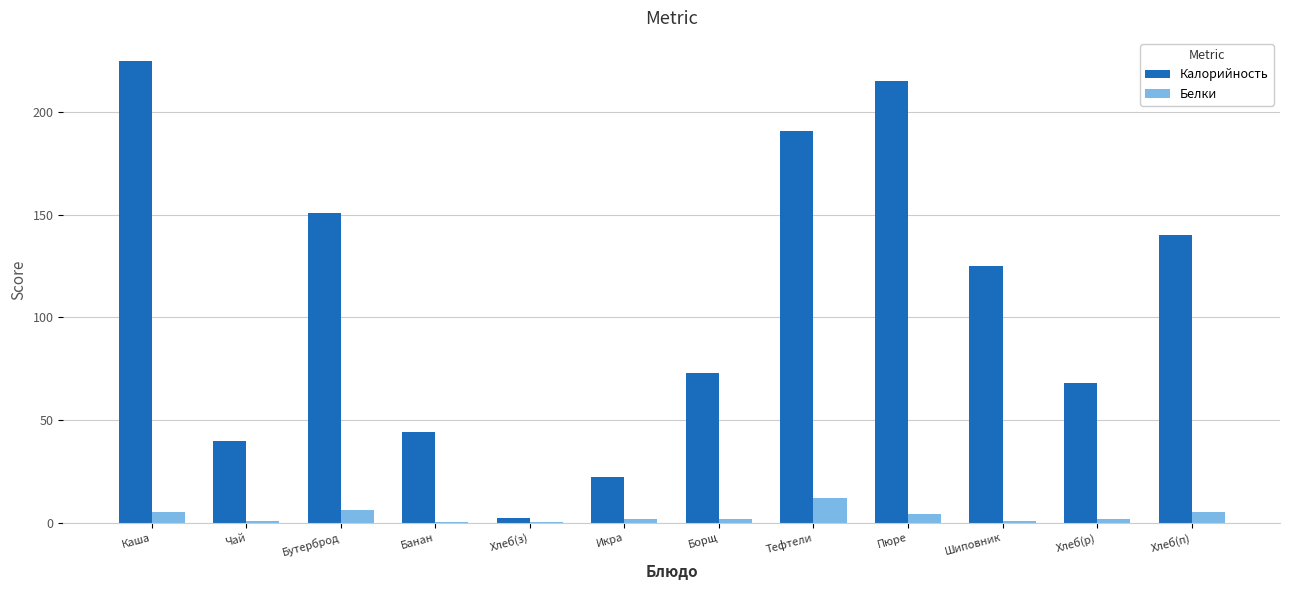

Which series has the largest total across all categories?

Калорийность